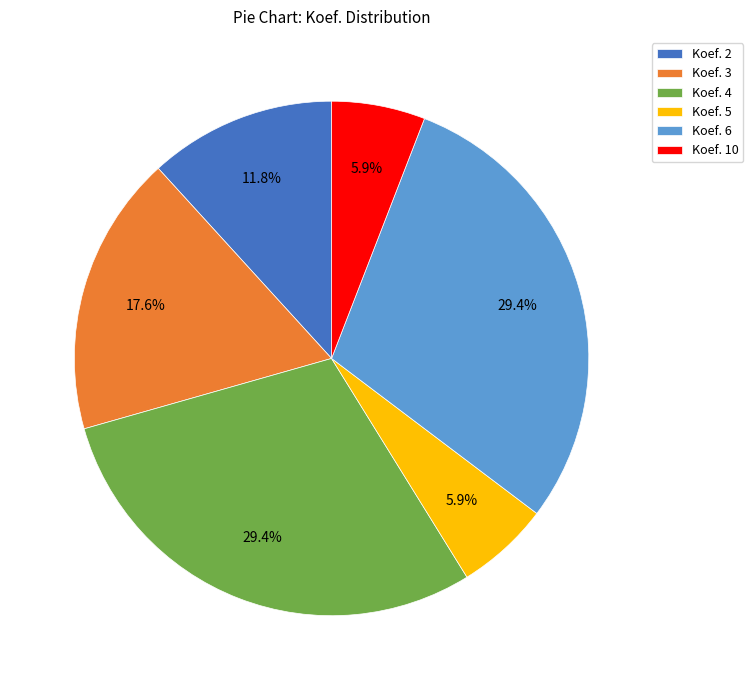

Does Koef. 6 represent more than half of the total?

No